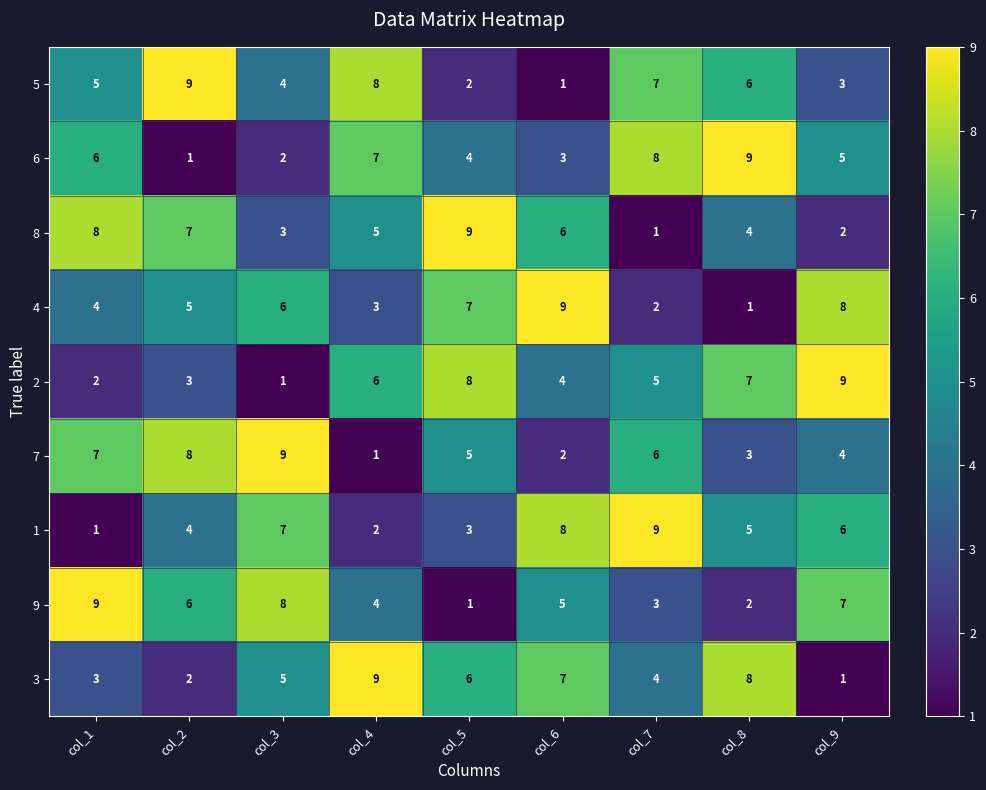

What is the spread (max minus min) of values at col_6?

8